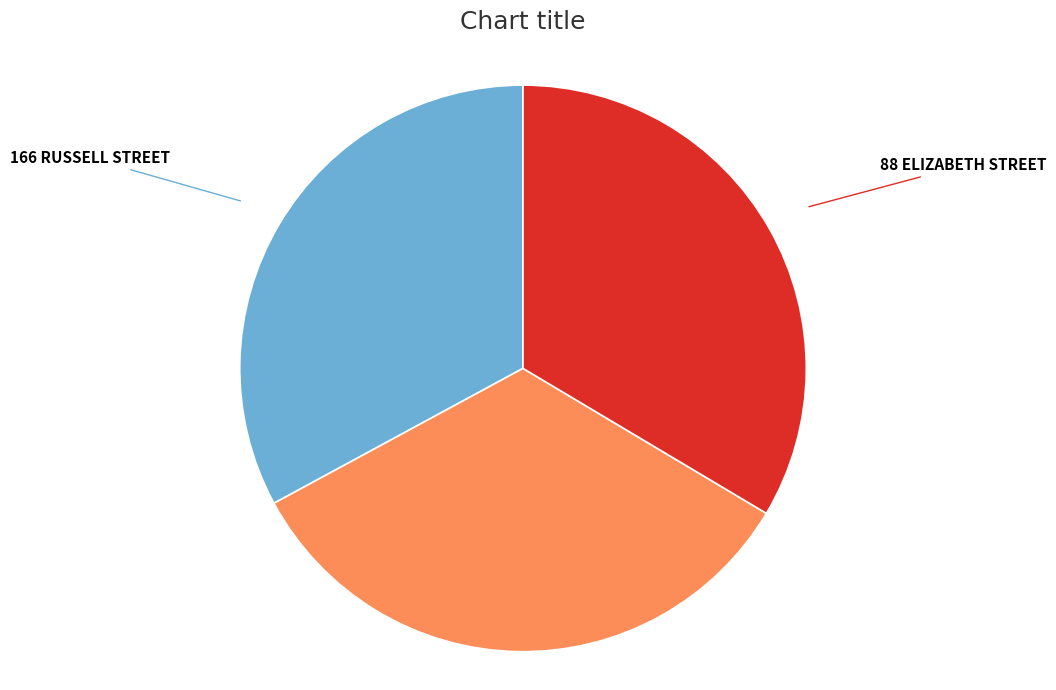

The 166 RUSSELL STREET slice represents 33% of the pie. True or false?

True